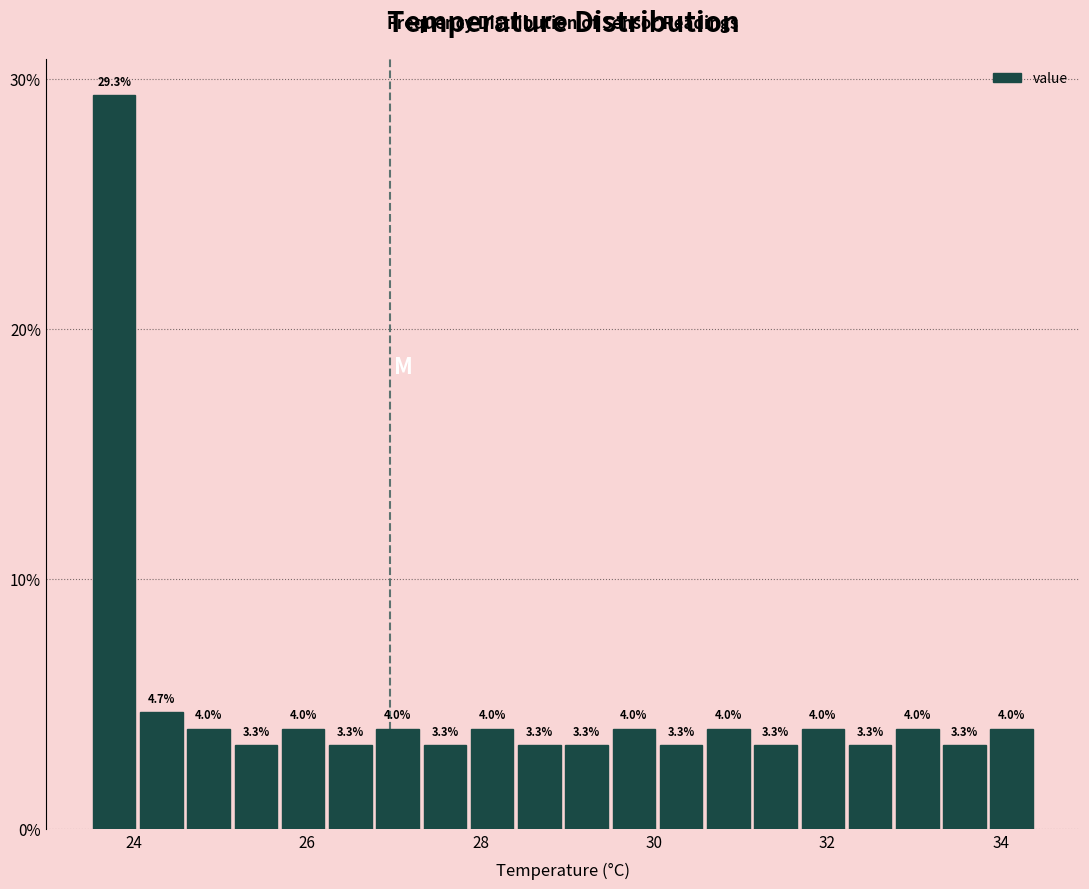

Read against the x-axis, roughly where is the centre of the tallest bar?

23.8